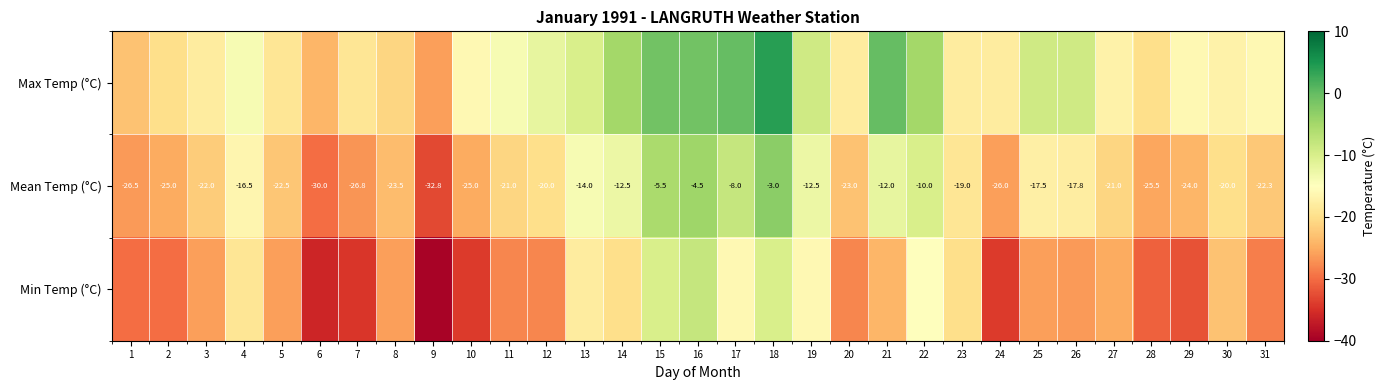

What is the total value across all series at 1?

-79.5